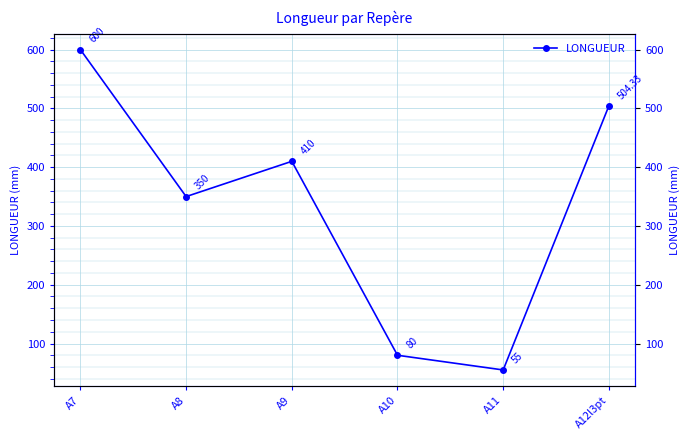

How many interior local peaks (higher than both neighbors) does the data have?

1